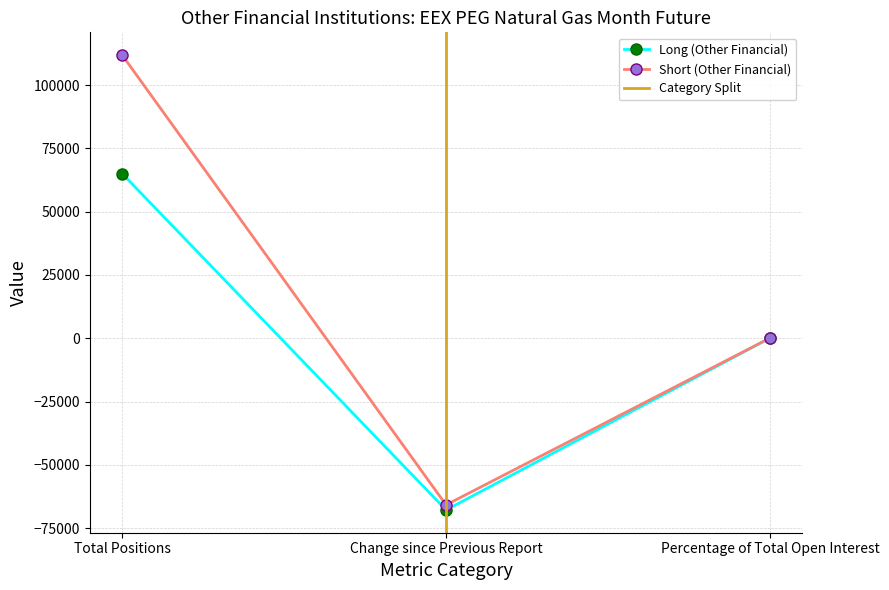

The value of Short (Other Financial) at Total Positions is 48237.3. True or false?

False